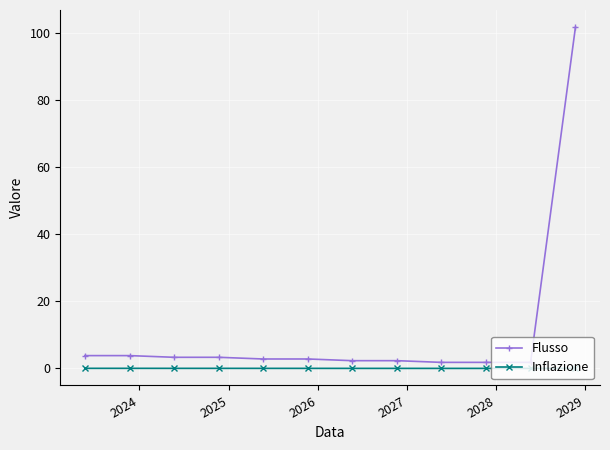

Rank the series by their average value, from lowest to highest.

Inflazione, Flusso